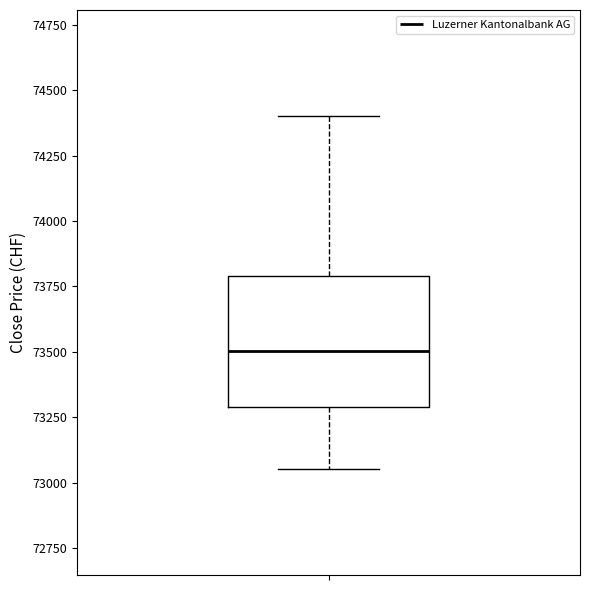

Transcribe this box plot: give where the median line is, the range the box spans, and where the two whiskers end, as read against the y-axis. The values are not printed on the chart, so give them approximately, as read against the axis.

median 73500, box 73300 to 73800, whiskers 73050 to 74400